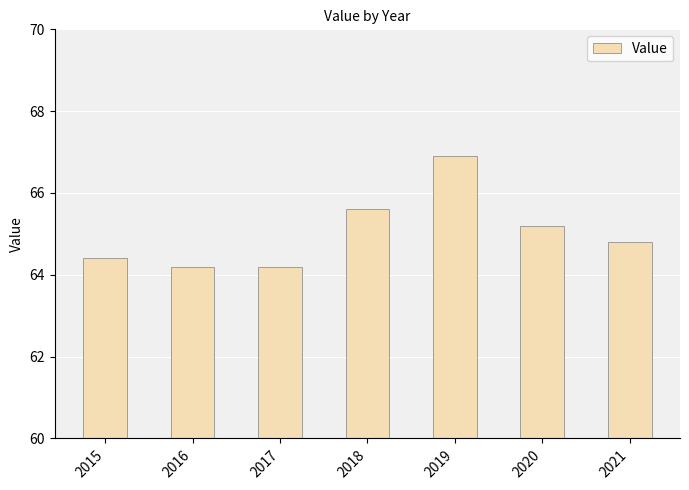

What is the minimum value shown in the chart?

64.2